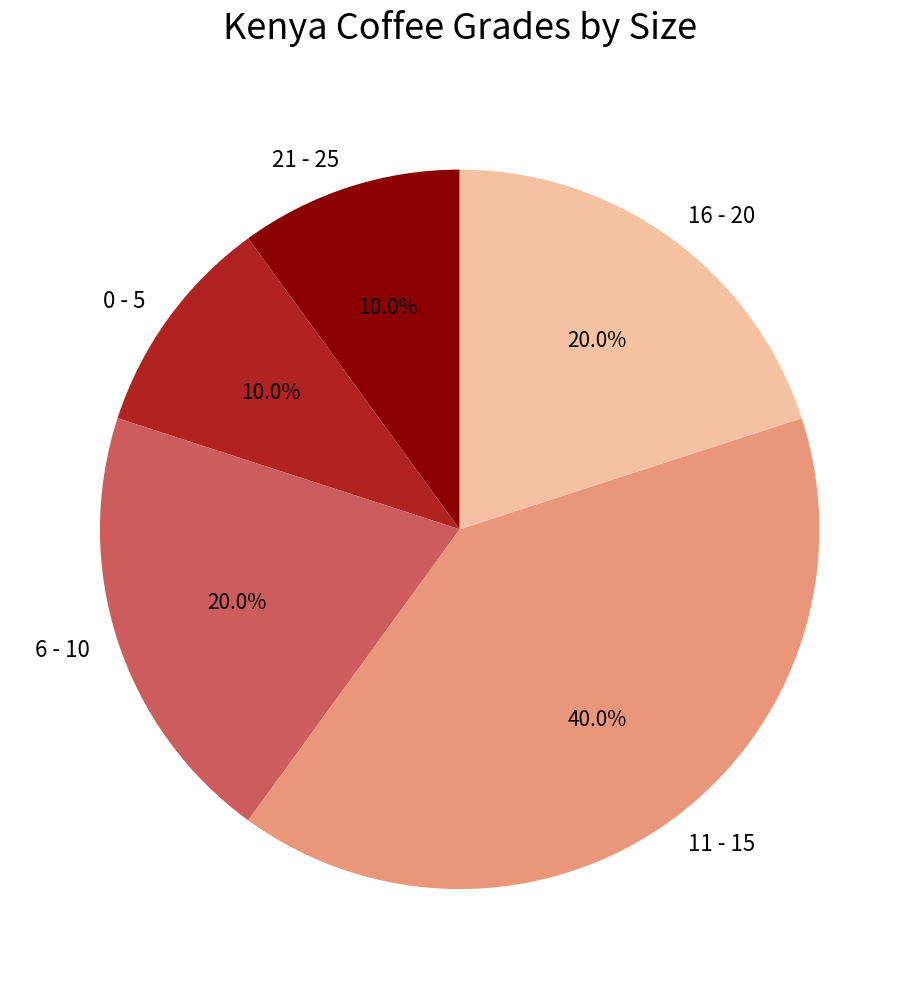

How many slices are in this pie chart?

5